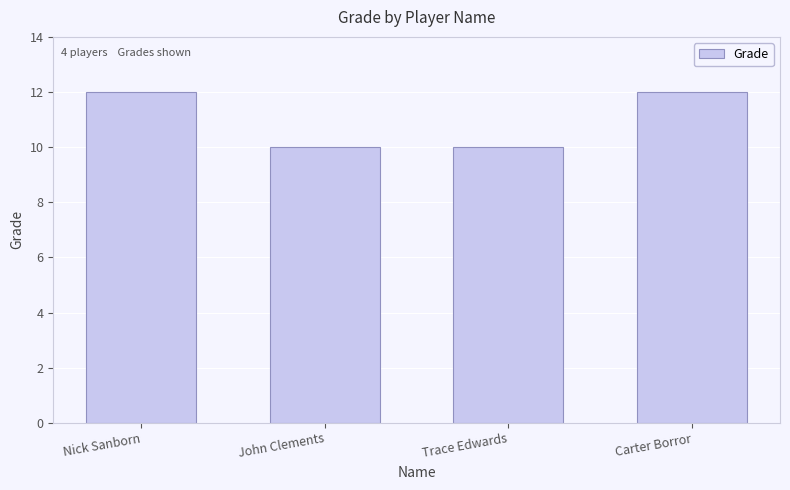

What is the approximate value at Nick Sanborn?

12